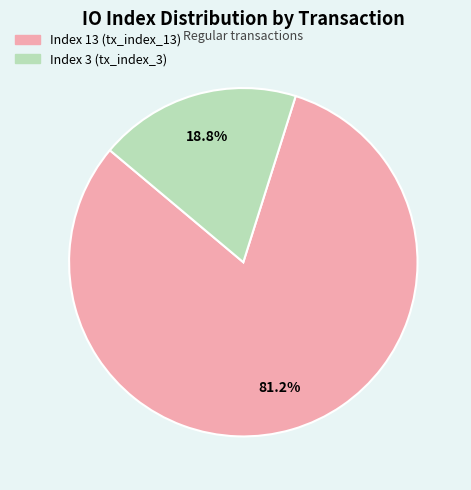

Does any single category account for the majority?

Yes